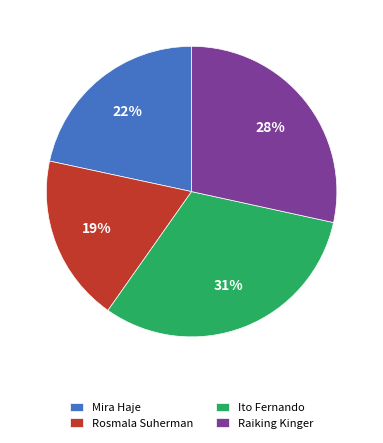

Count the number of slices in the pie.

4